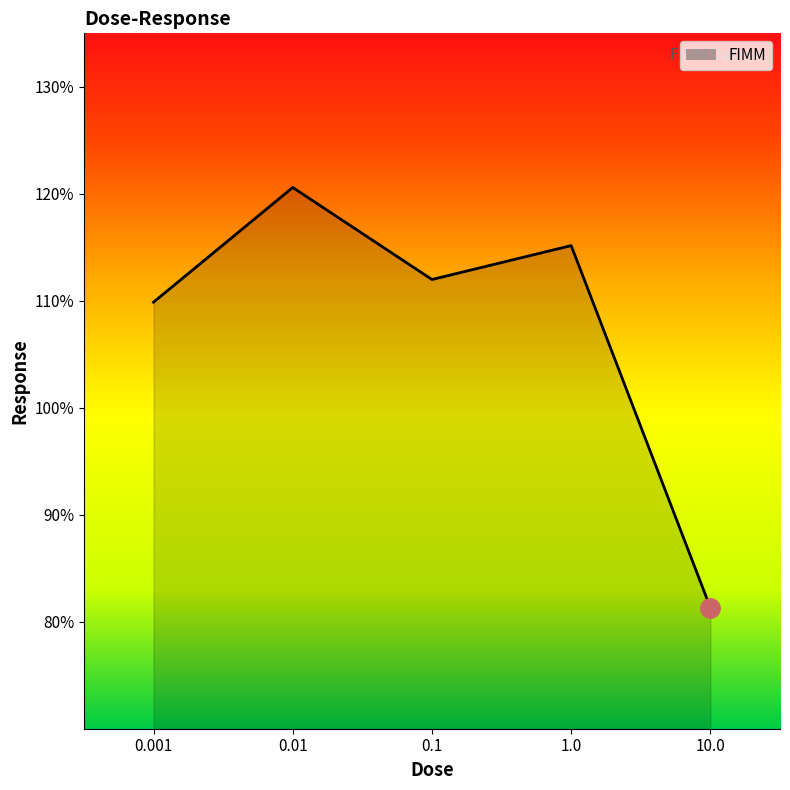

Where does the data first go above 111?

0.01